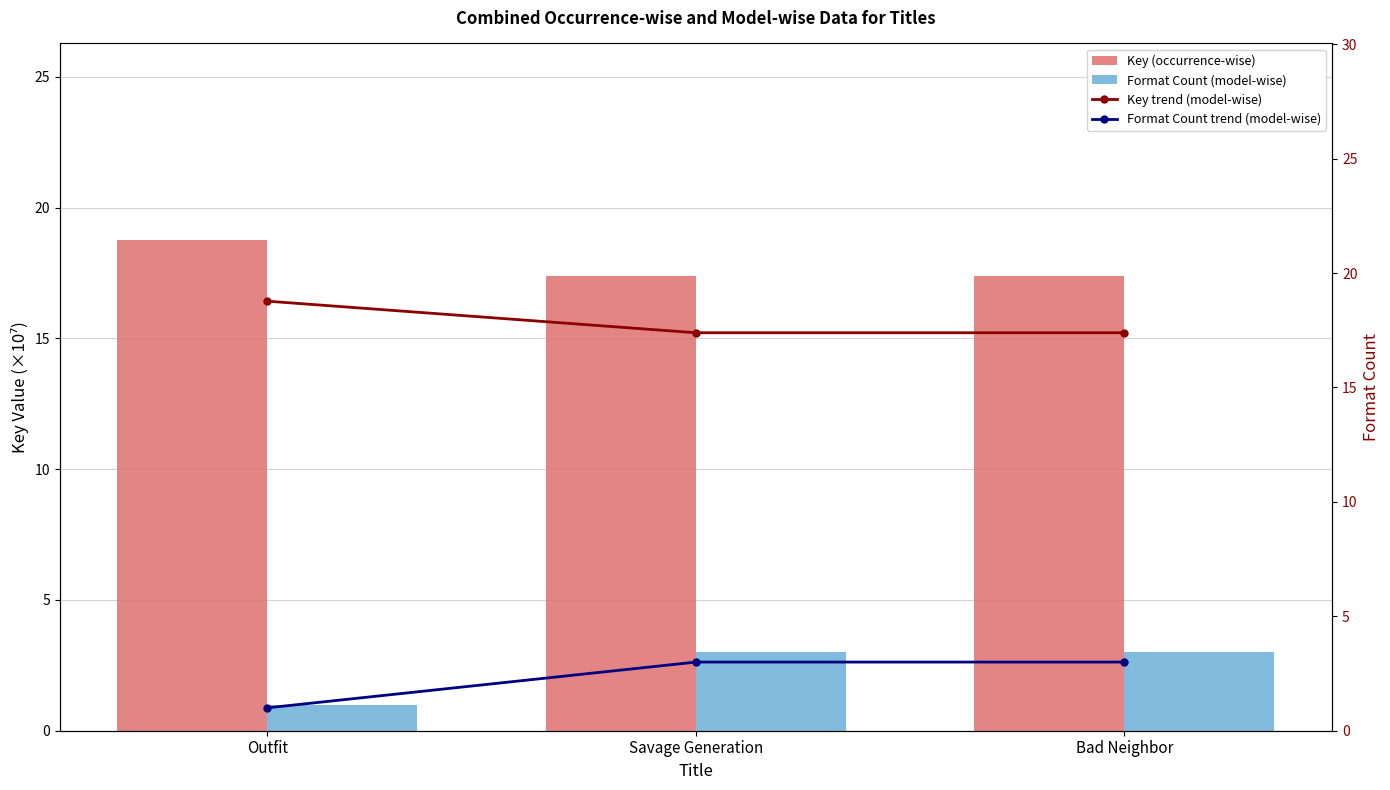

List the labels in order of Key (occurrence-wise) value, smallest first.

Savage Generation, Bad Neighbor, Outfit